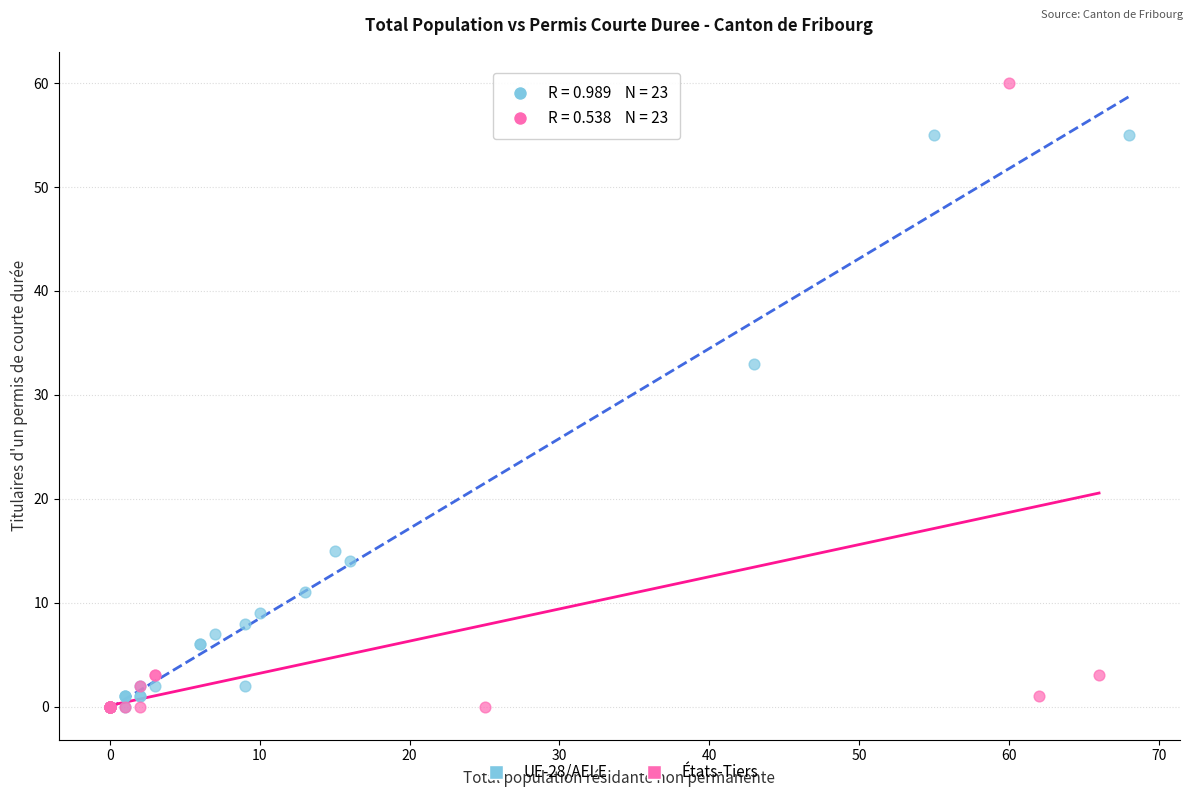

Which series has the largest Y range (max minus min)?

États-Tiers